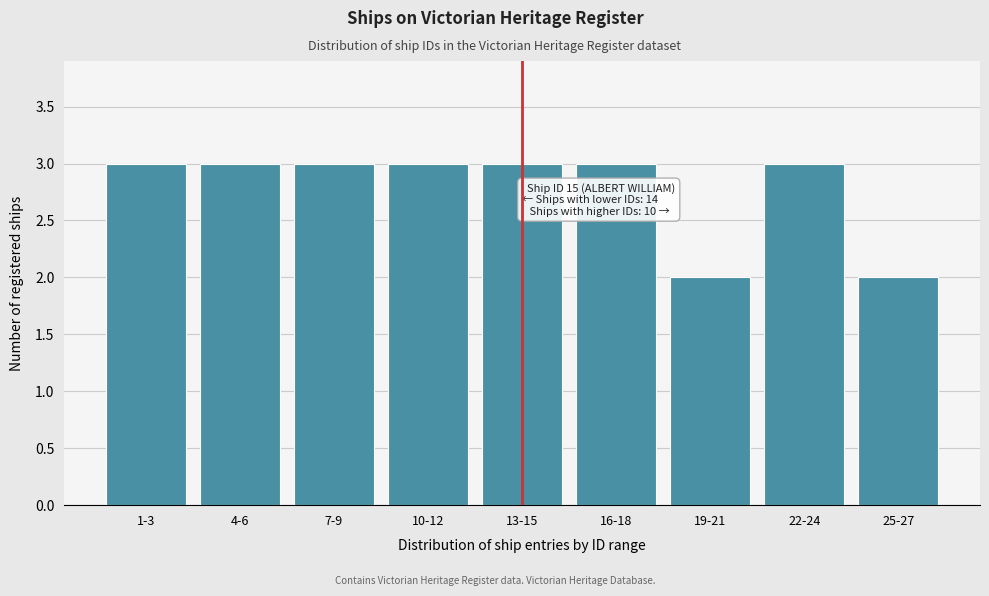

Reading left to right, extract all data points from this chart.

1-3=3	4-6=3	7-9=3	10-12=3	13-15=3	16-18=3	19-21=2	22-24=3	25-27=2